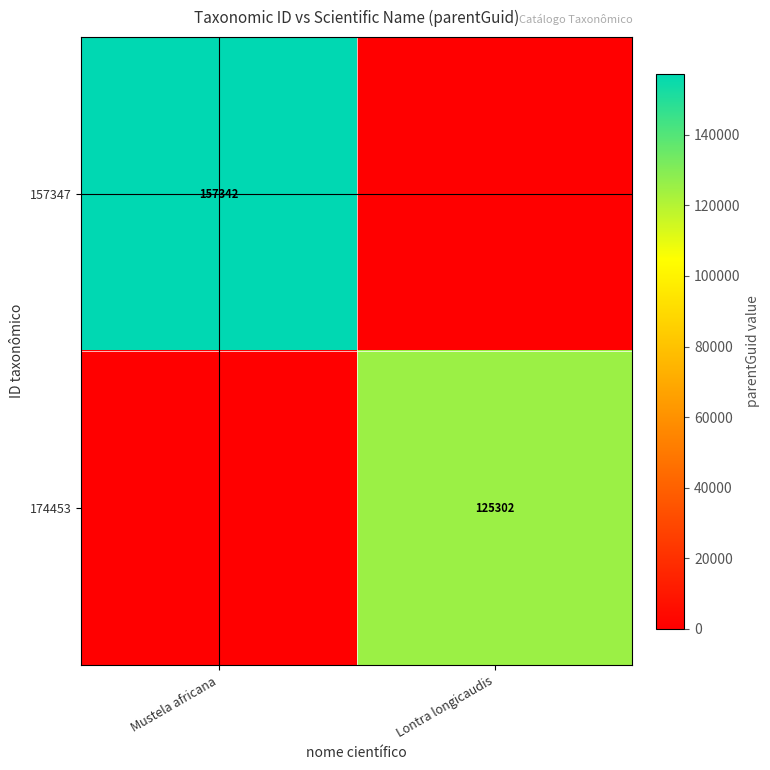

At which category is the sum across all series the highest?

Mustela africana